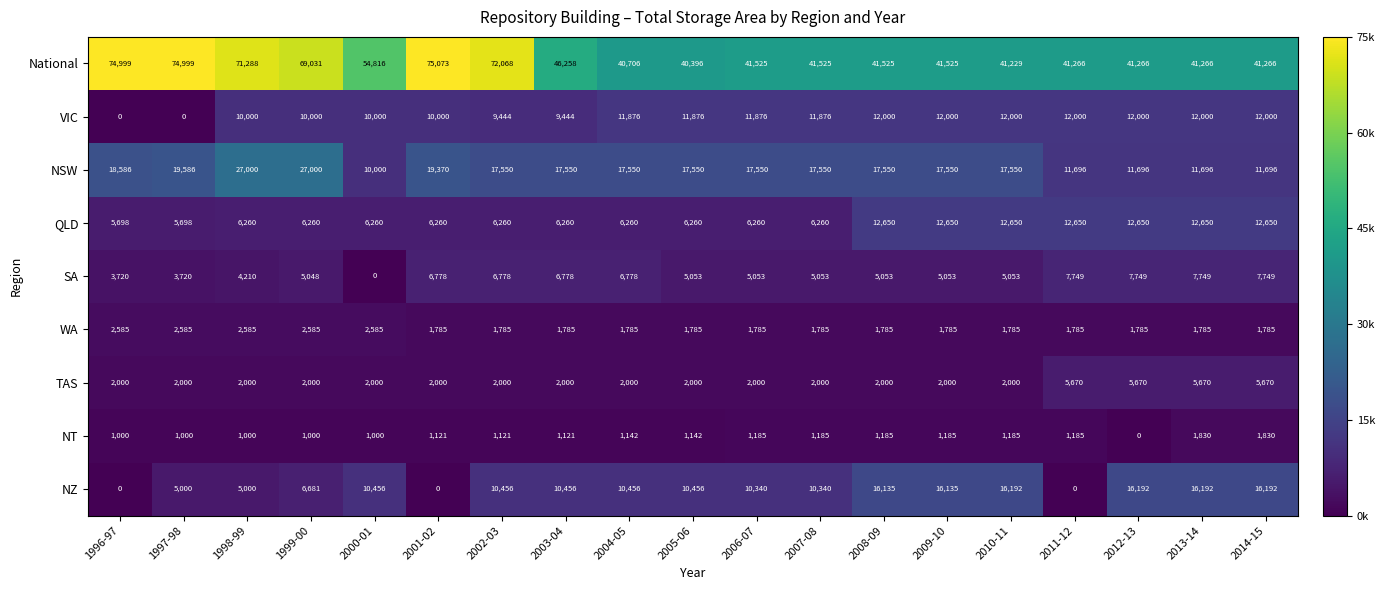

Count the number of data series in this chart.

9